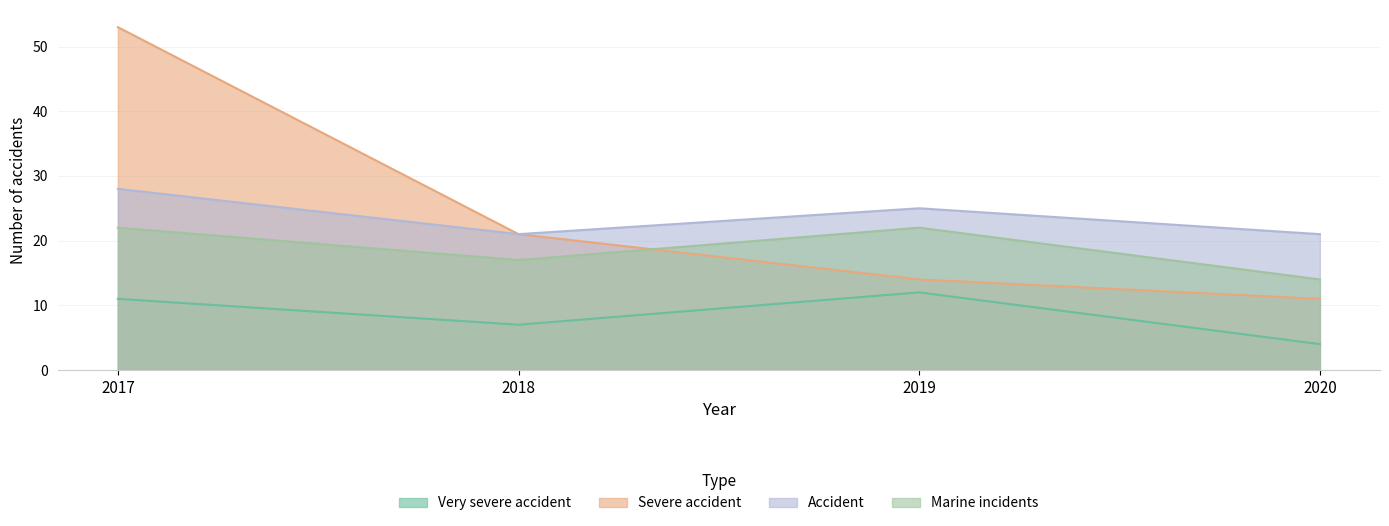

Reading left to right, what are all the values shown in this chart?

Very severe accident: 2017=11	2018=7	2019=12	2020=4
Severe accident: 2017=53	2018=21	2019=14	2020=11
Accident: 2017=28	2018=21	2019=25	2020=21
Marine incidents: 2017=22	2018=17	2019=22	2020=14